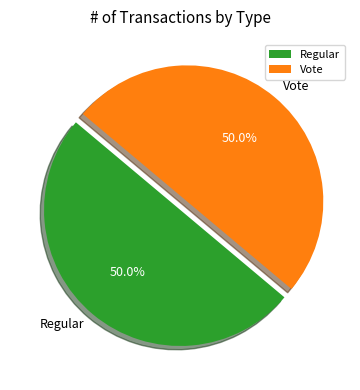

Is it true that Vote is 50% of the pie?

True